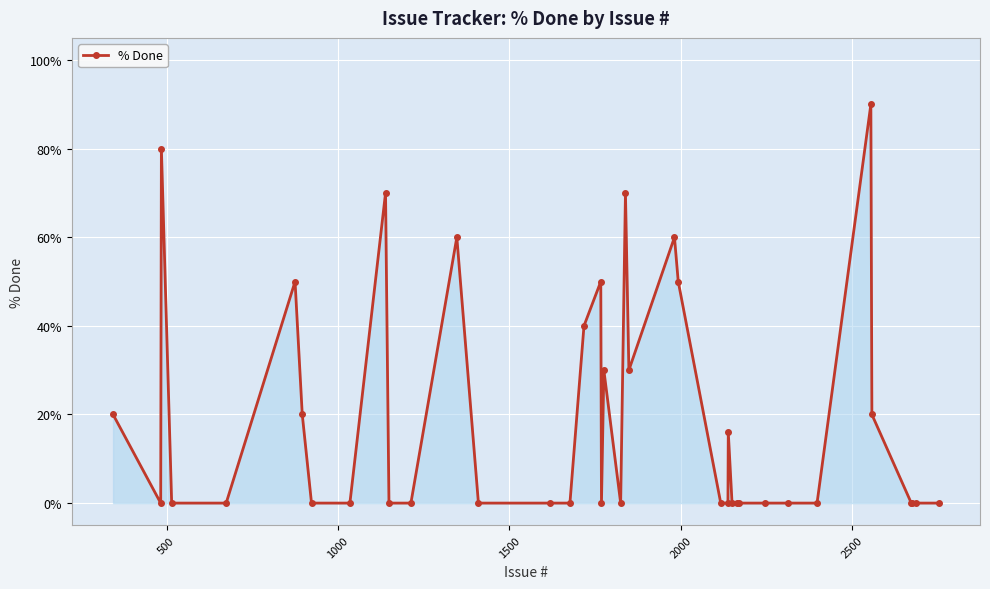

What is the maximum value shown in the chart?

90